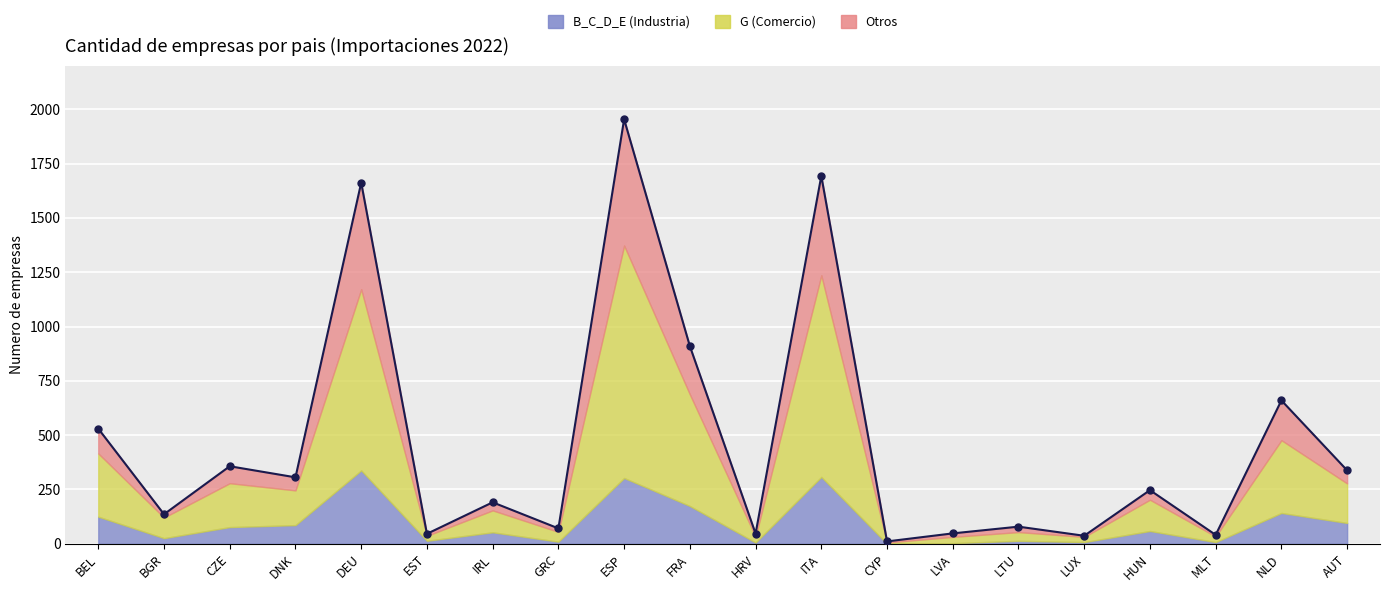

What is the label of the 19th point from the left?

NLD